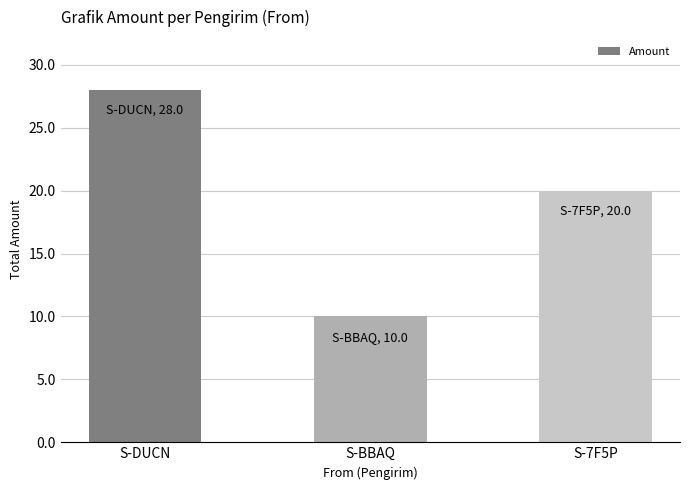

What is the value of the 2nd bar from the left?

10